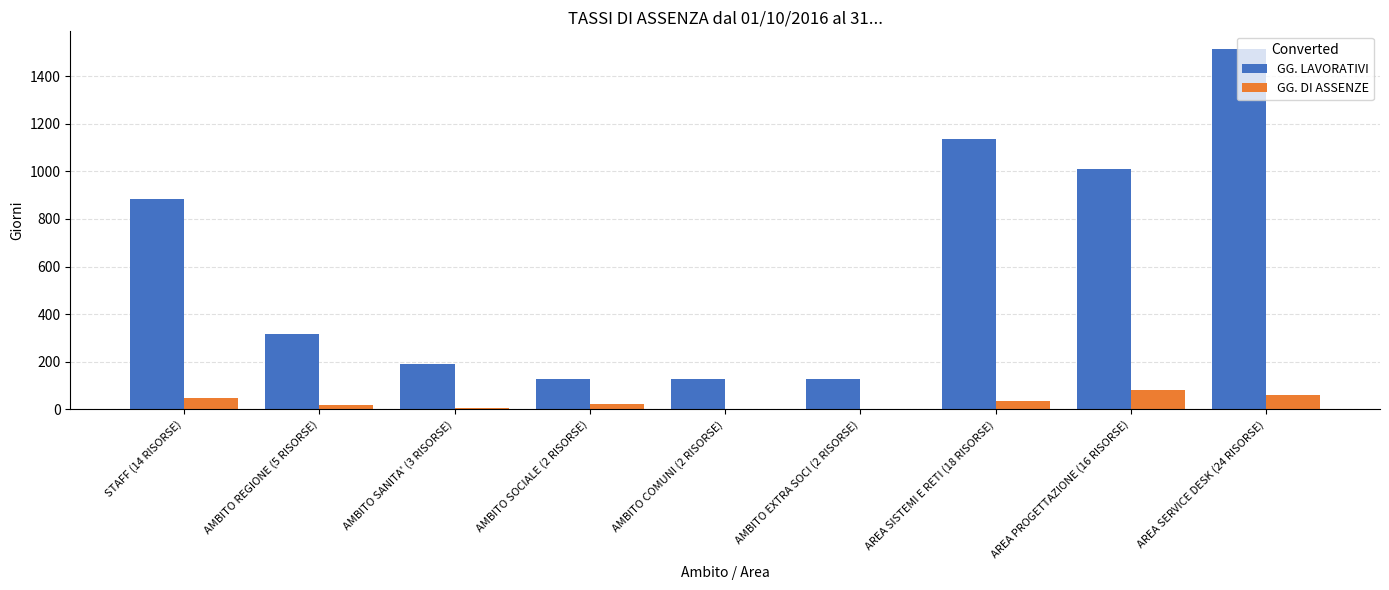

What is the sum of all GG. DI ASSENZE values?

276